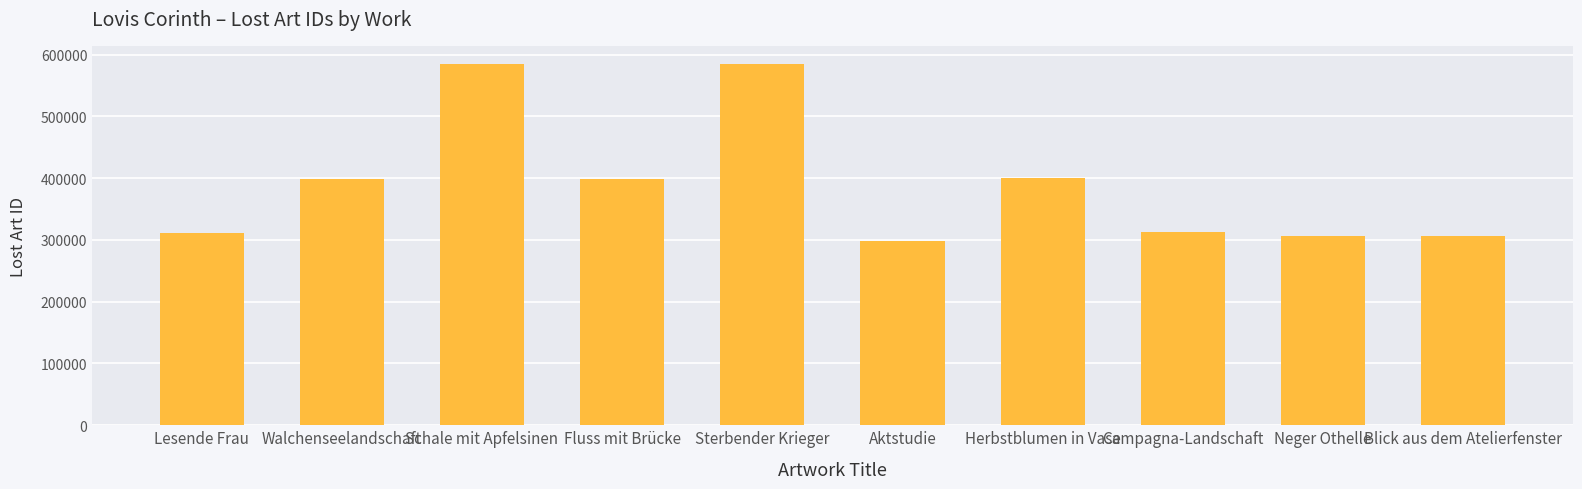

What value does the data have at Blick aus dem Atelierfenster, to the nearest 100?

307000